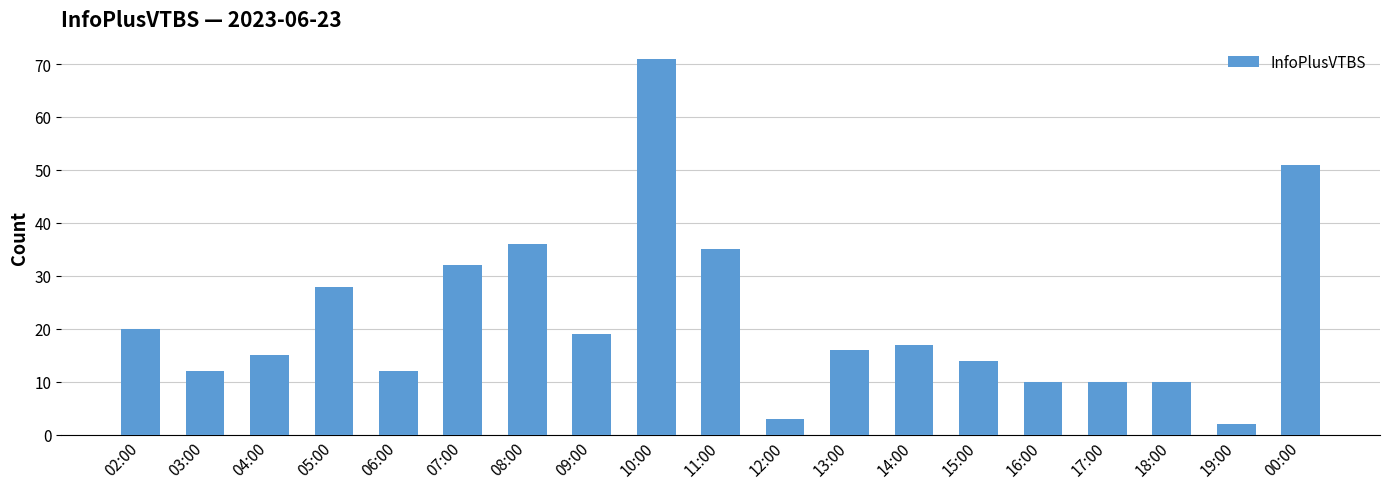

What is the label of the 12th bar from the left?

13:00